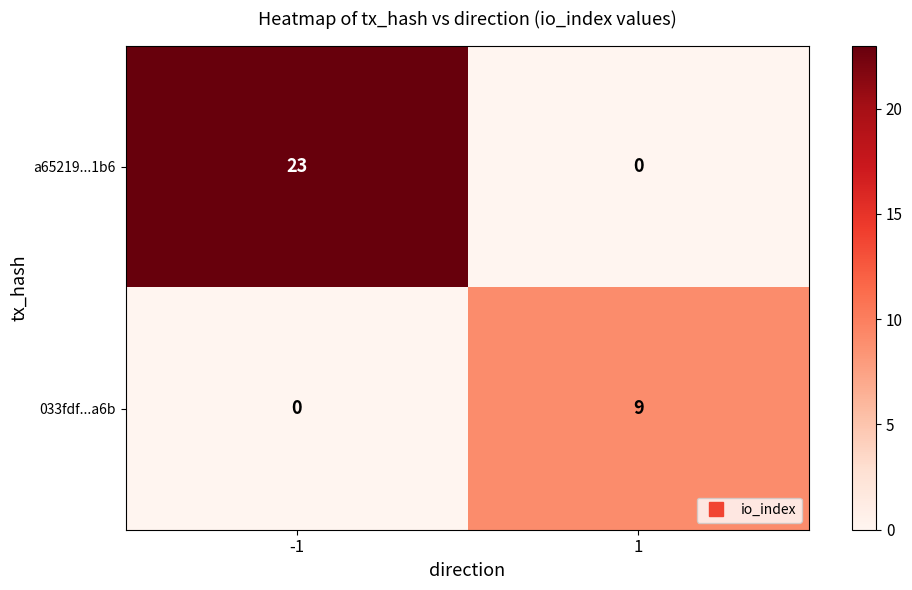

Rank the series by their average value, from lowest to highest.

033fdf...a6b, a65219...1b6